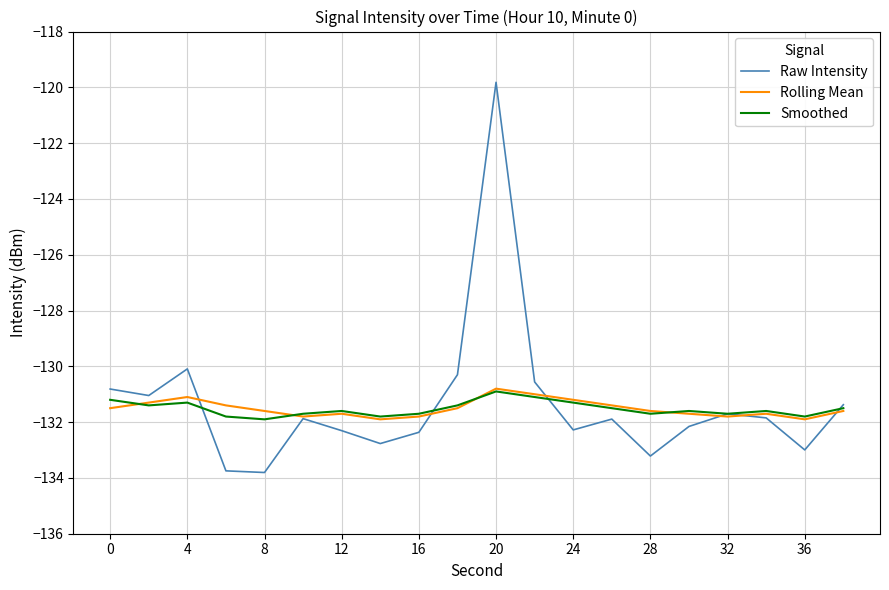

What is the highest value of the Smoothed series?

-130.9